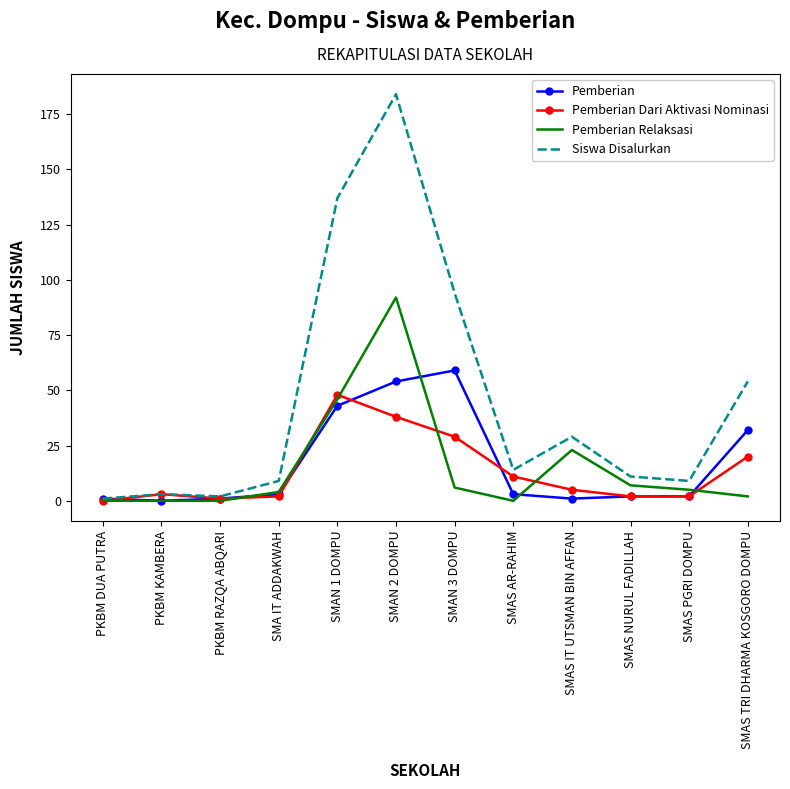

Is the value of Pemberian Dari Aktivasi Nominasi at PKBM DUA PUTRA greater than the value of Pemberian at SMAN 2 DOMPU?

No